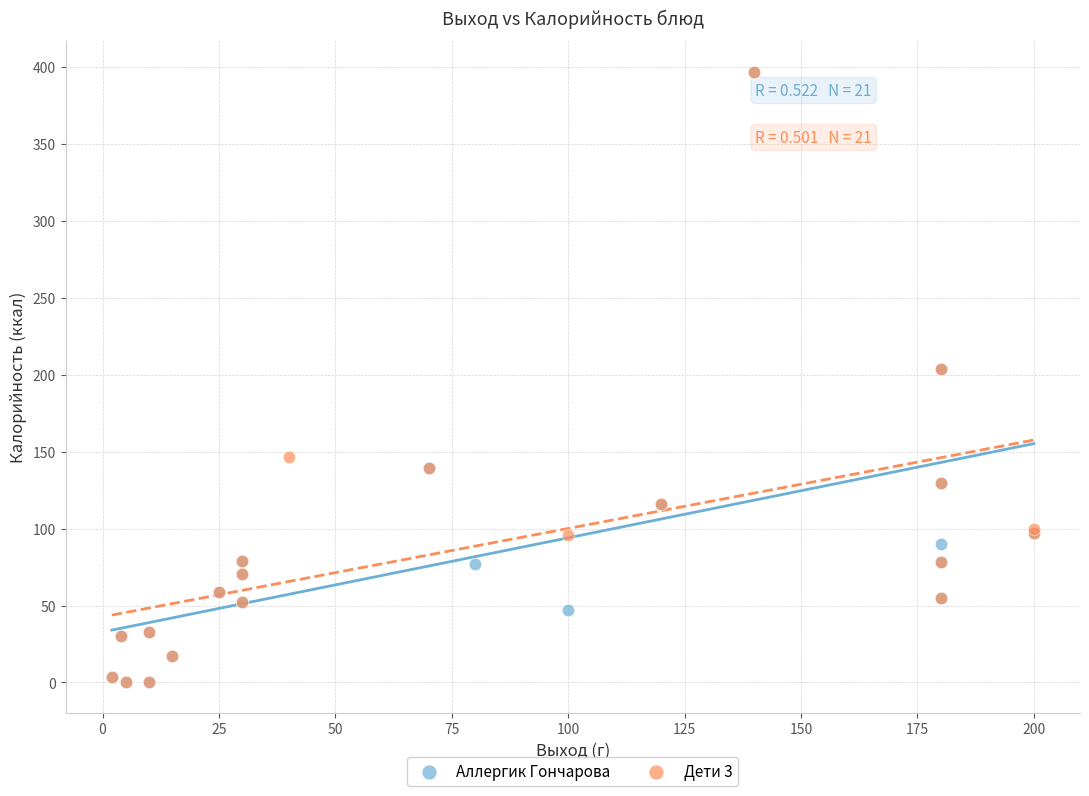

What are all the series names shown in the legend?

Аллергик Гончарова, Дети 3